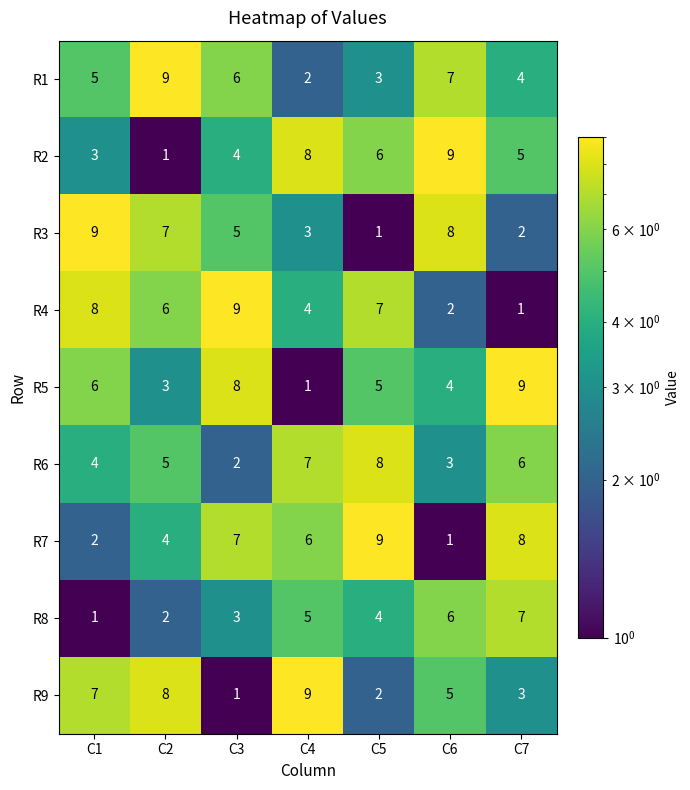

What is the maximum value shown in the chart?

9